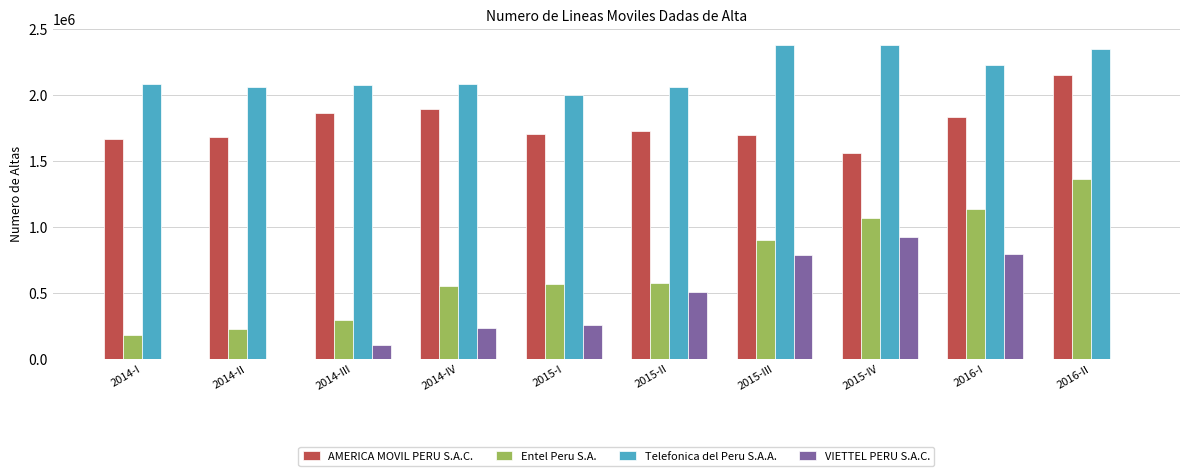

What is the maximum value for Telefonica del Peru S.A.A.?

2382686